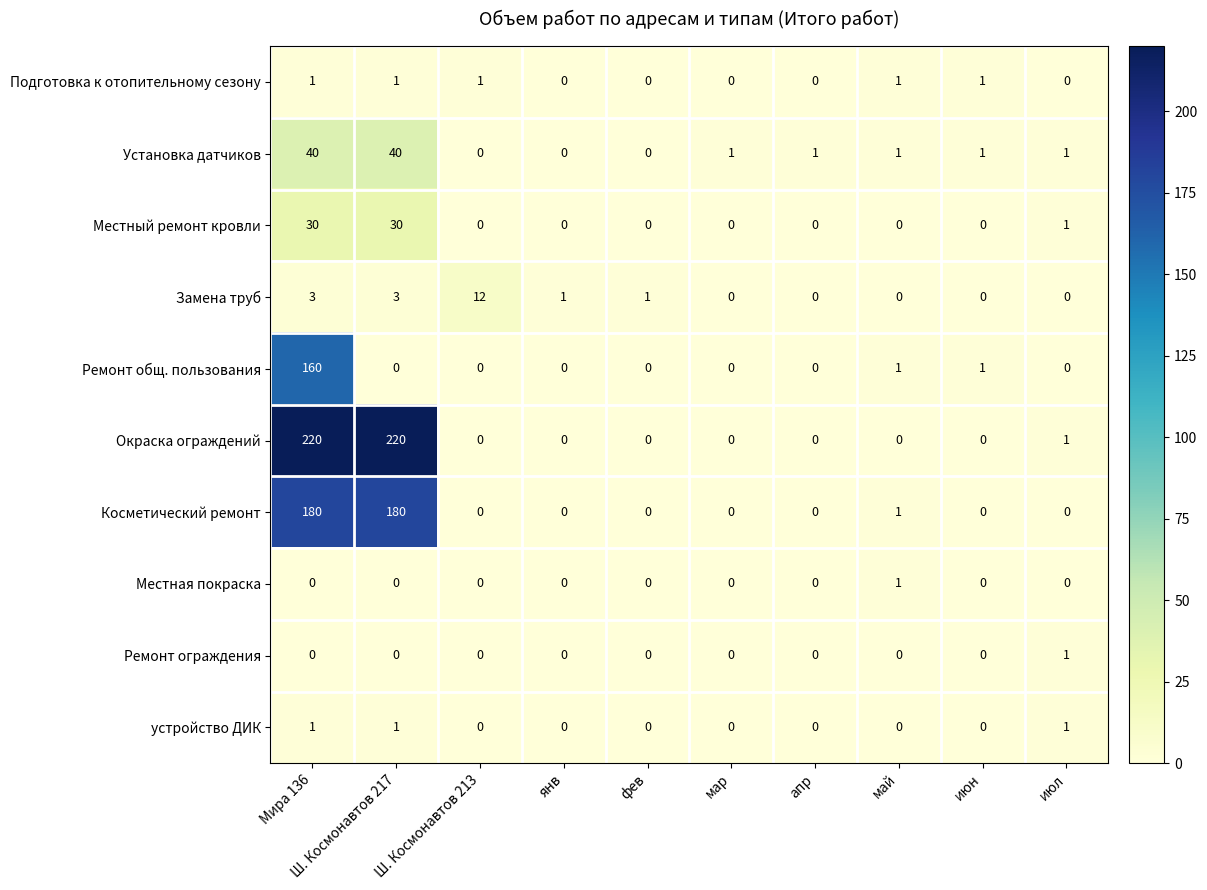

The value of Косметический ремонт at апр is 0. True or false?

True